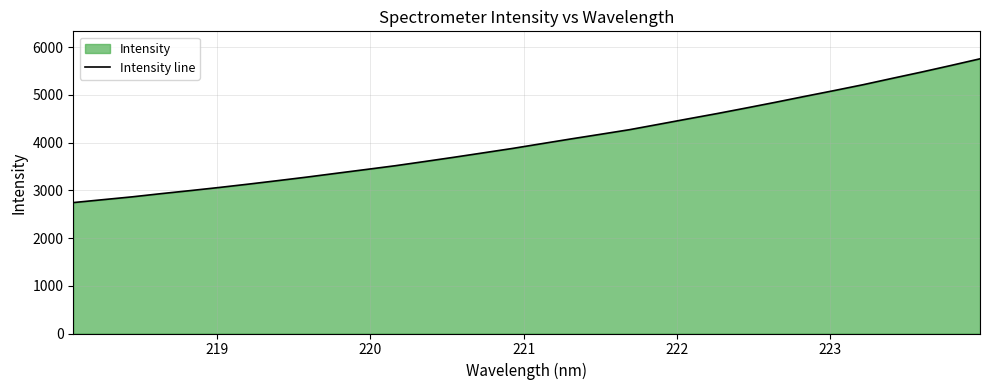

Reading left to right, what are all the values shown in this chart?

2743.9	2803.9	2863.4	2931.0	2995.1	3061.6	3131.8	3204.8	3279.5	3358.7	3437.1	3516.3	3604.0	3693.1	3785.3	3877.9	3977.9	4077.4	4173.6	4270.8	4383.7	4497.3	4609.1	4726.4	4845.9	4969.2	5090.2	5214.3	5348.1	5479.5	5616.5	5757.0